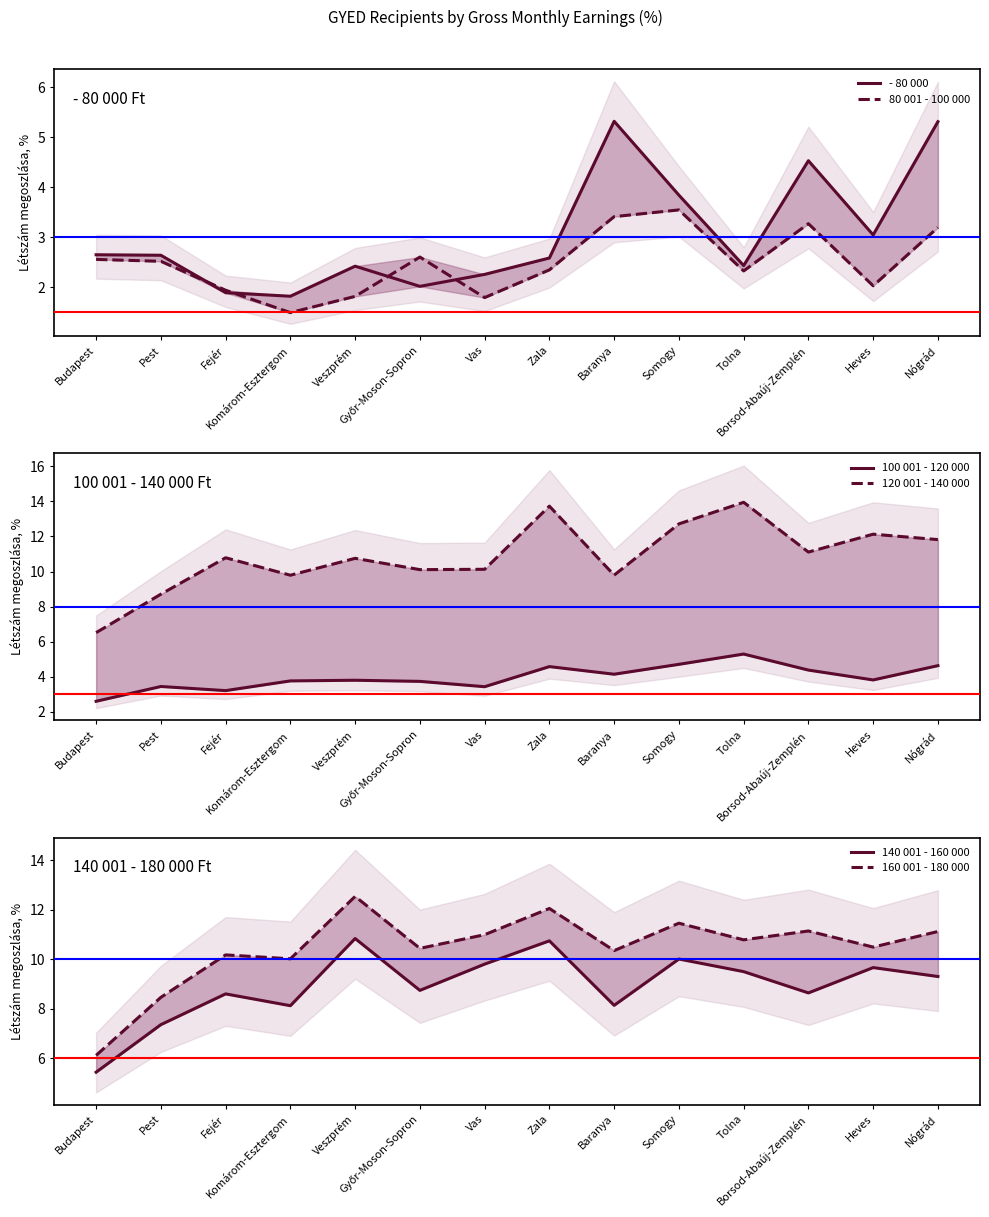

Between Budapest and Vas, which series saw the biggest shift?

160 001 - 180 000